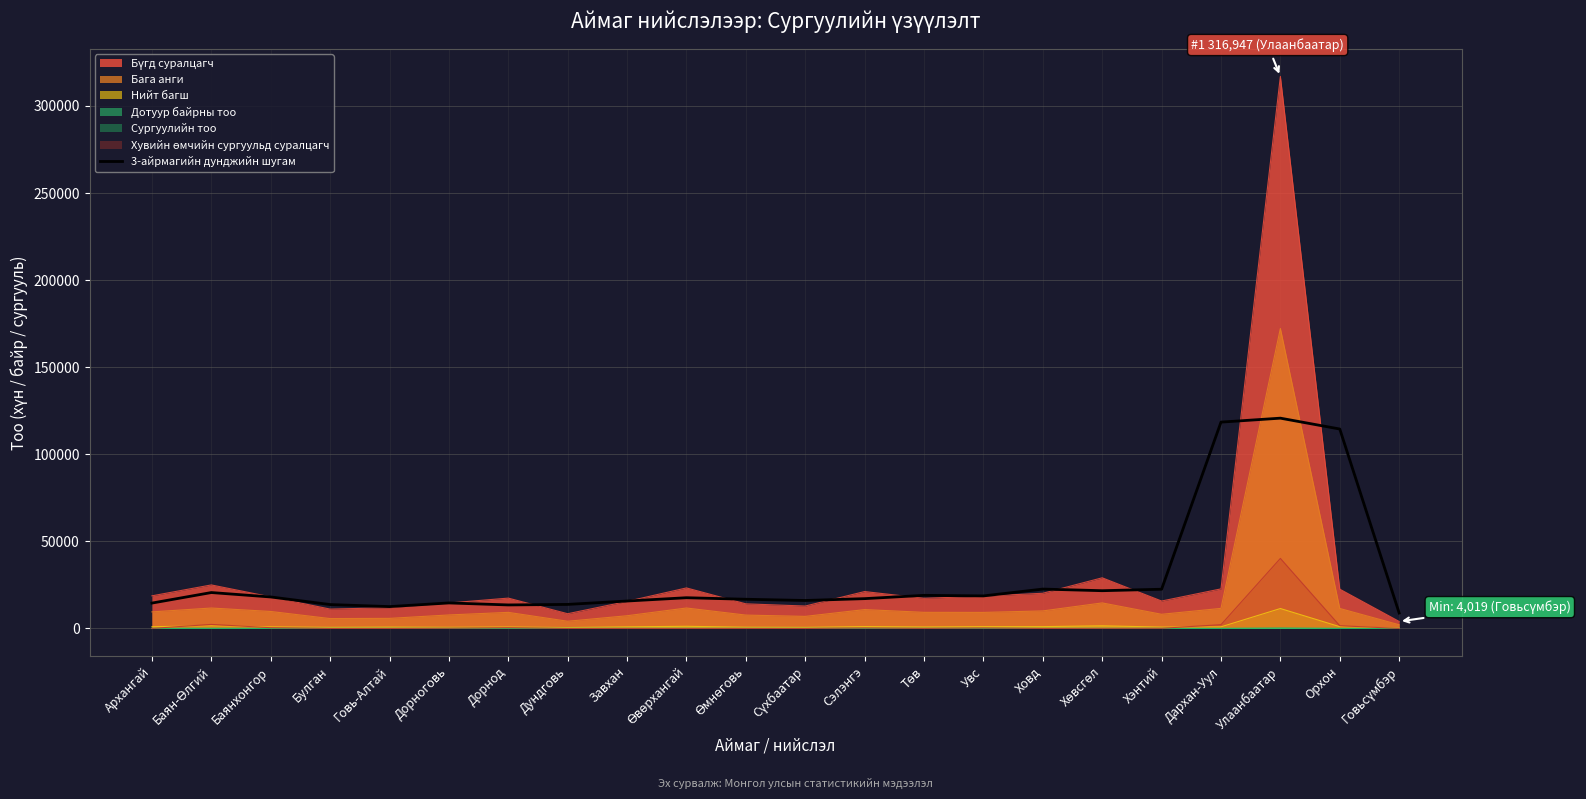

What is the average value?

30541.5